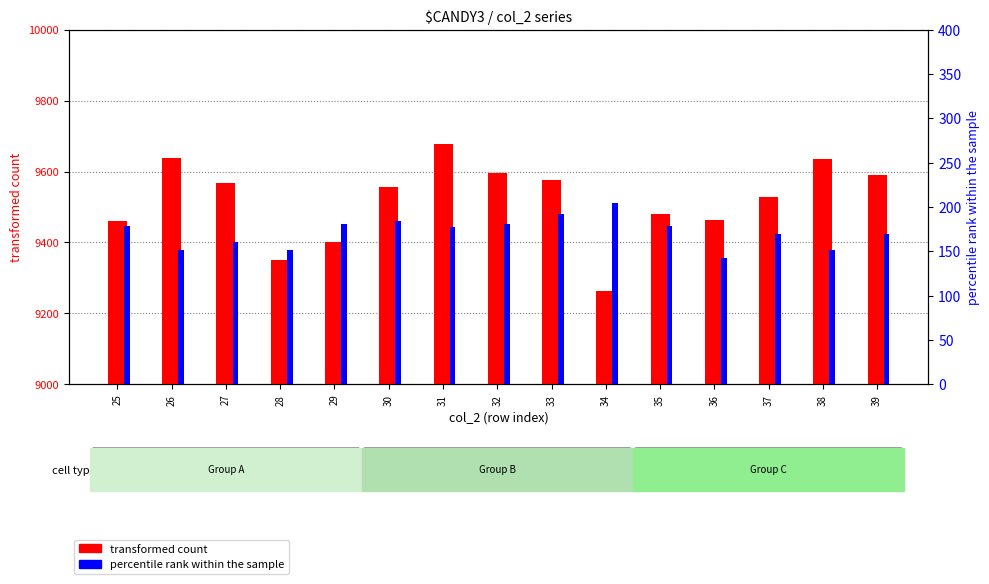

What is the average value of the transformed count series?

9519